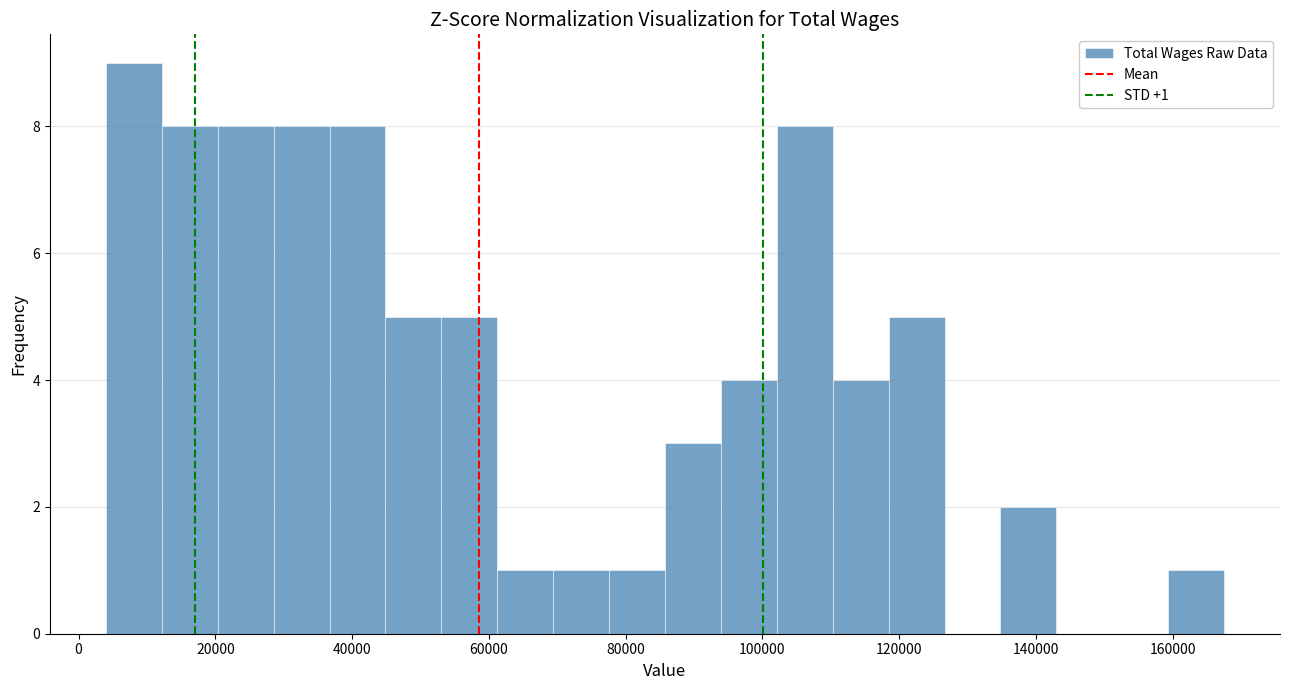

Over which range of the x-axis is the bar tallest?

4000 to 12000